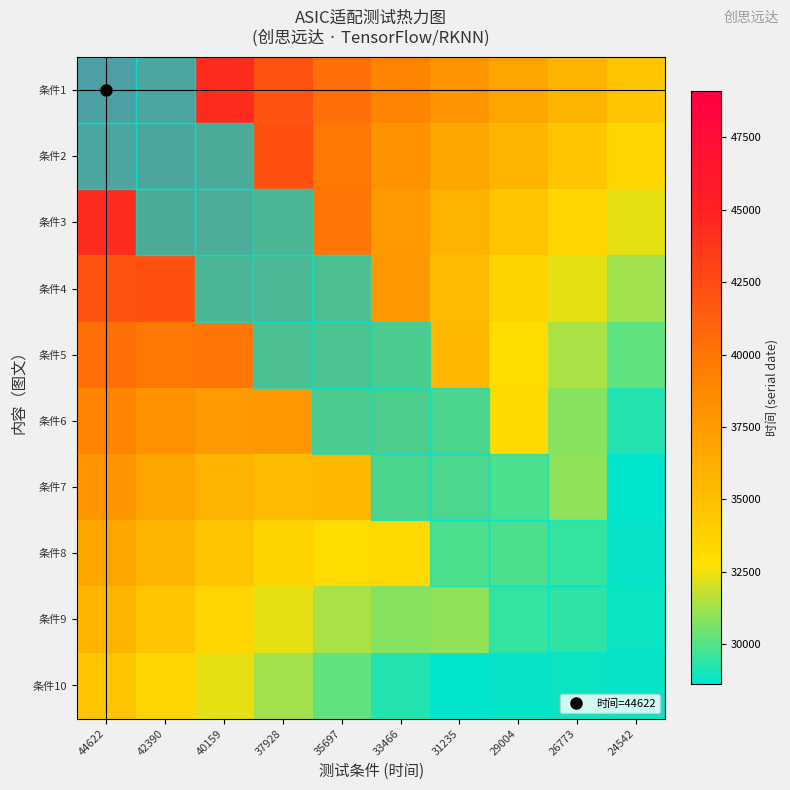

How many data points does each series have?

10